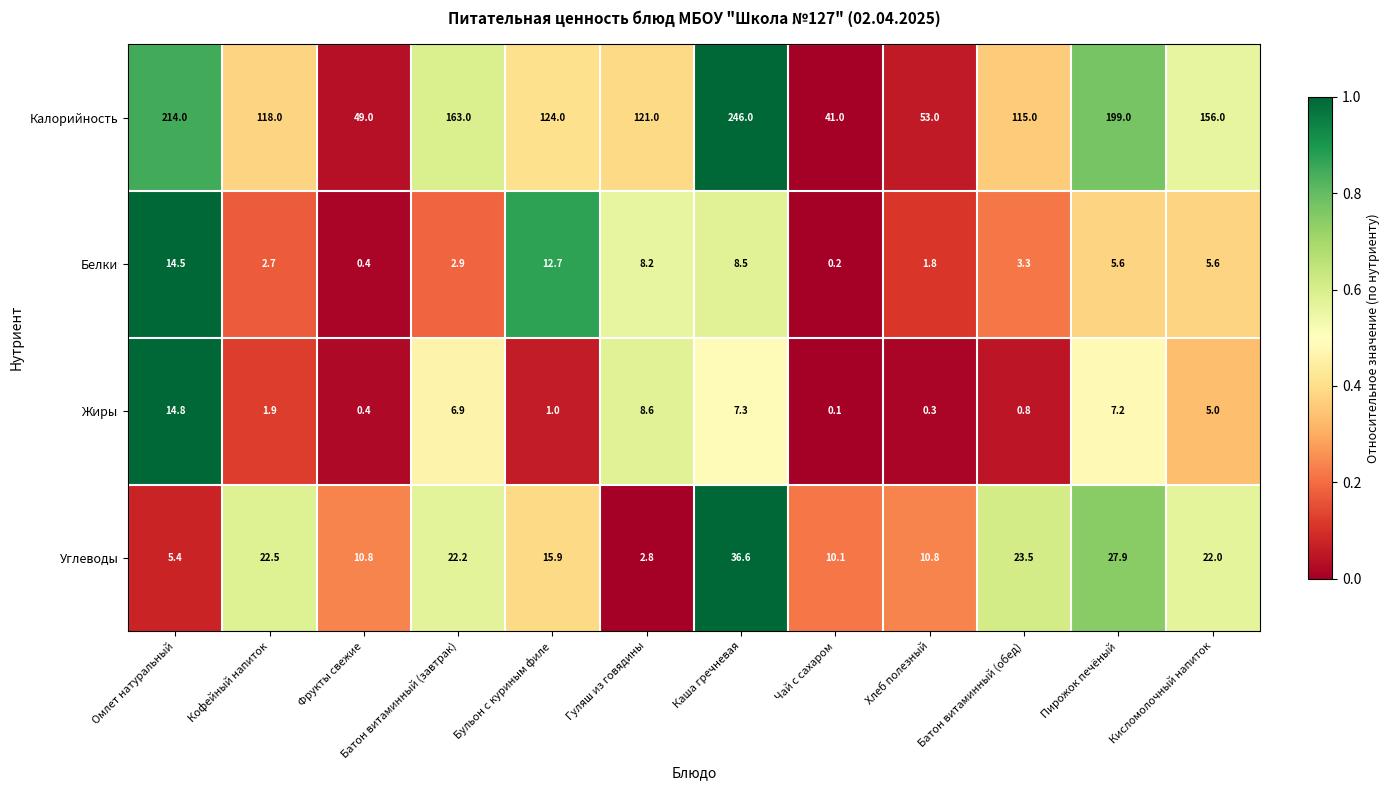

Which series has the widest spread of values?

Калорийность